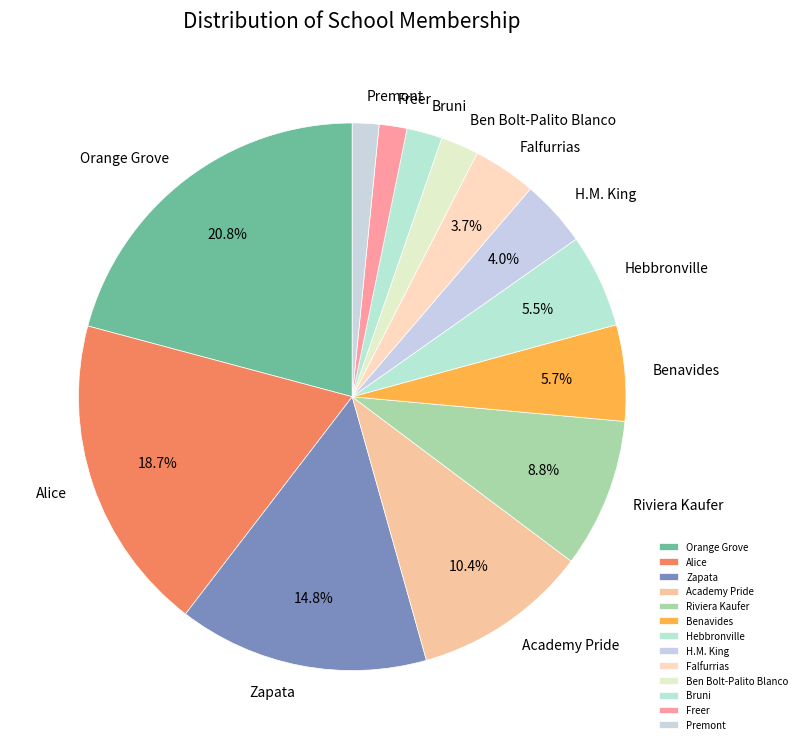

Does Hebbronville account for over 50% of the chart?

No